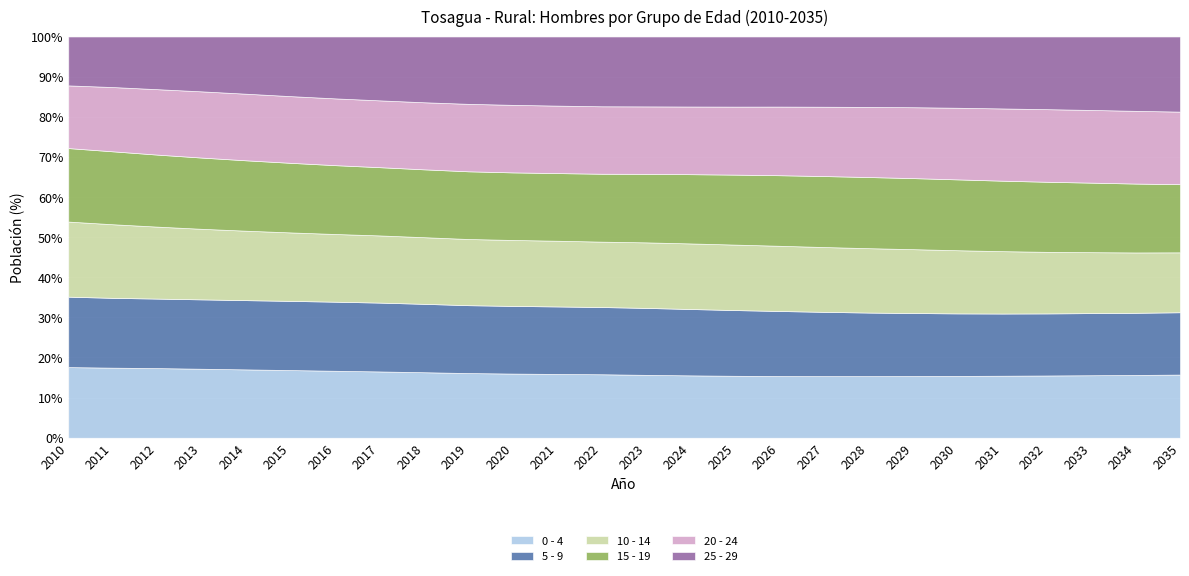

What is the sum of all 0 - 4 values?

418.3